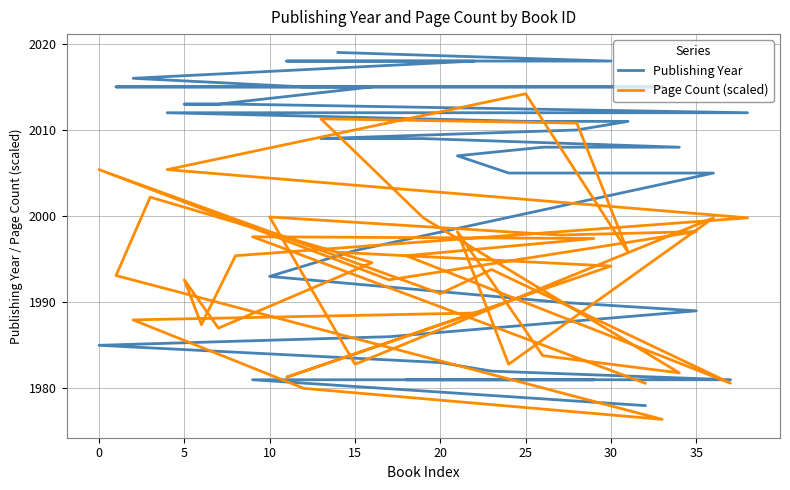

What is the spread (max minus min) of values at 25?

8.0